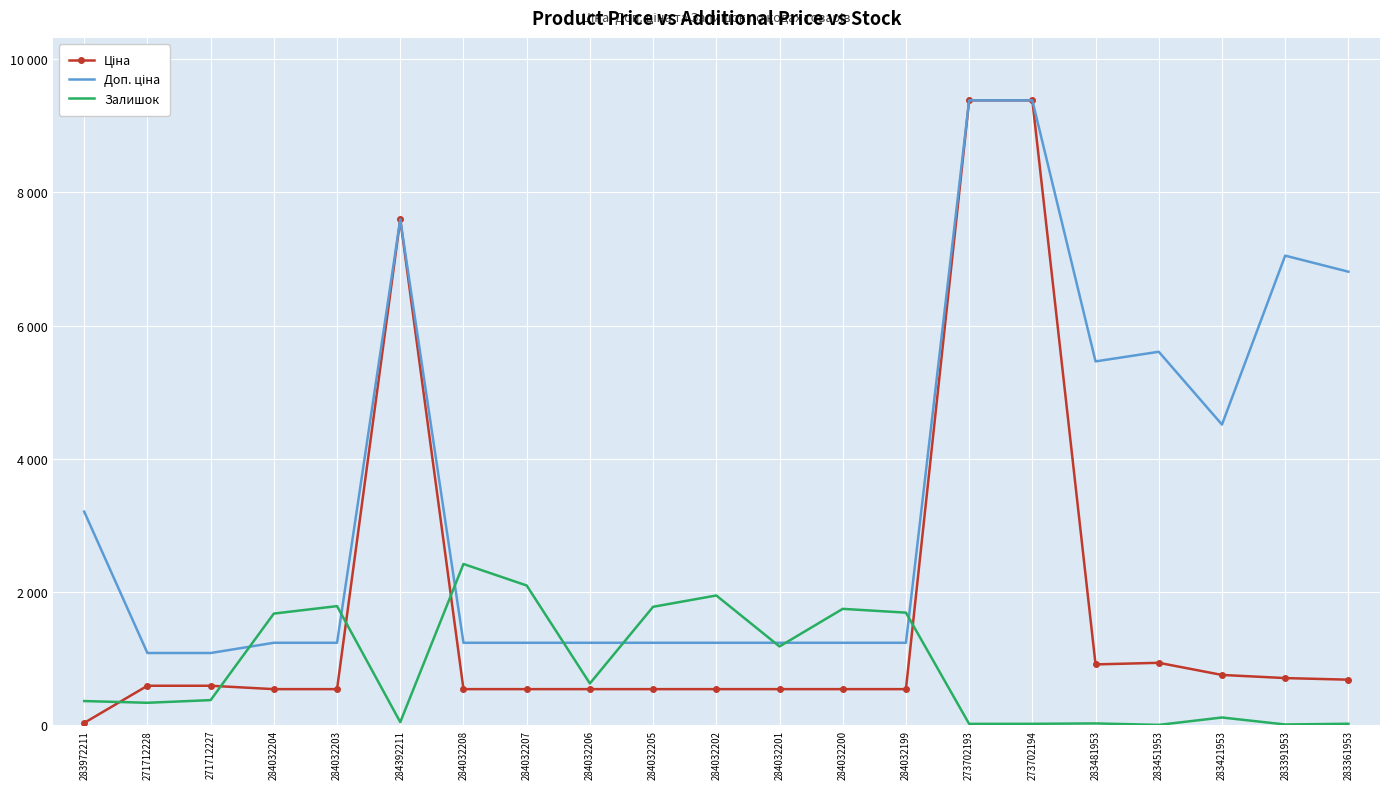

Rank the categories by Доп. ціна value from lowest to highest.

271712228, 271712227, 284032204, 284032203, 284032208, 284032207, 284032206, 284032205, 284032202, 284032201, 284032200, 284032199, 283972211, 283421953, 283481953, 283451953, 283361953, 283391953, 284392211, 273702193, 273702194